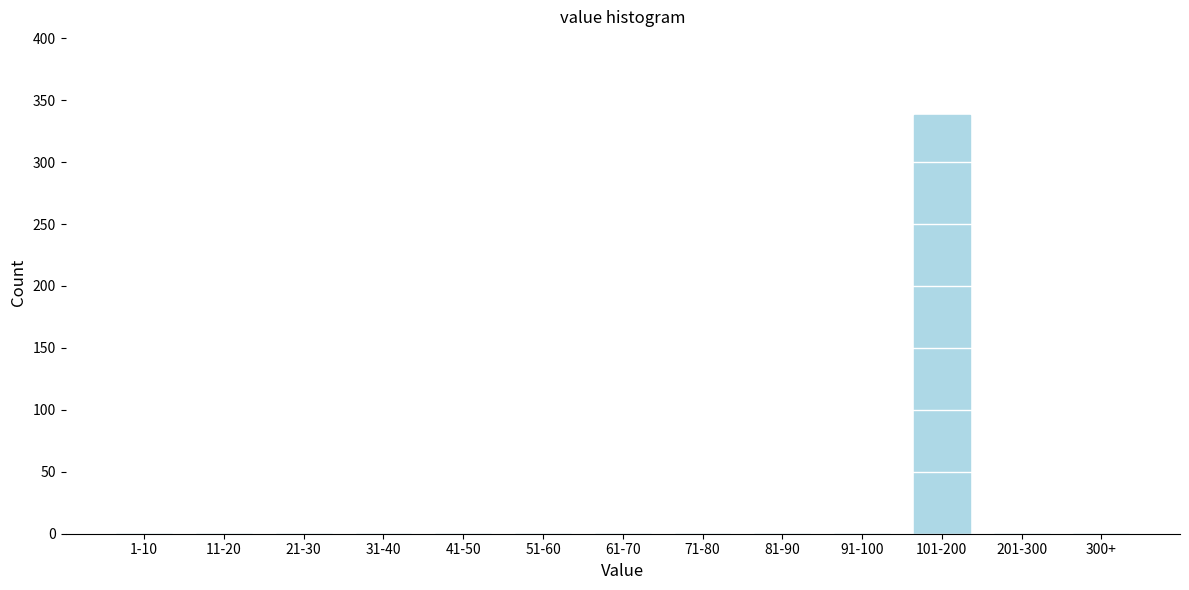

Reading right to left, transcribe all the data shown in this chart.

300+=0	201-300=0	101-200=338	91-100=0	81-90=0	71-80=0	61-70=0	51-60=0	41-50=0	31-40=0	21-30=0	11-20=0	1-10=0